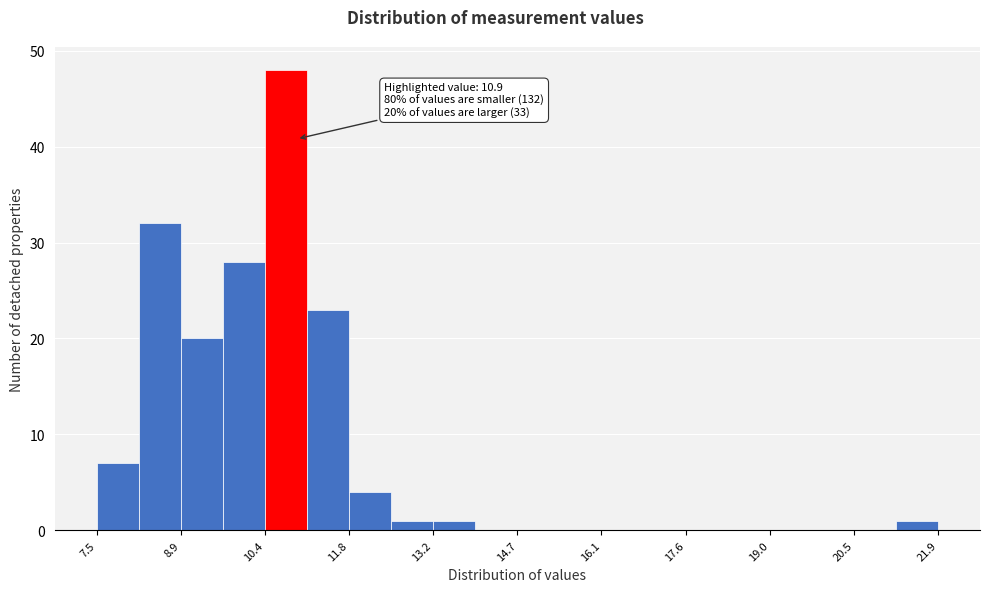

Read against the x-axis, roughly where is the centre of the tallest bar?

10.8